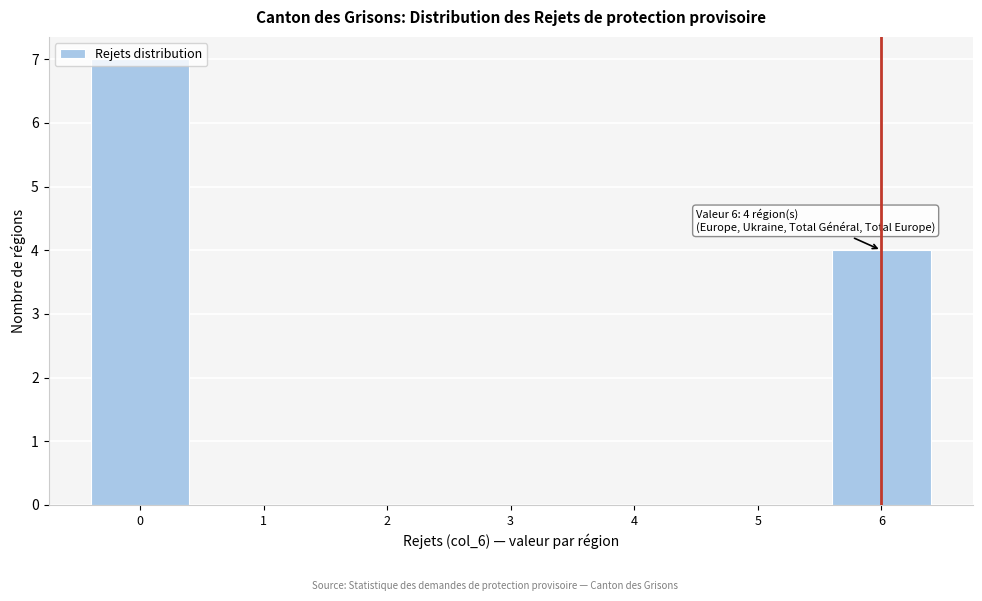

Over which range of the x-axis is the bar tallest?

-0.5 to 0.5